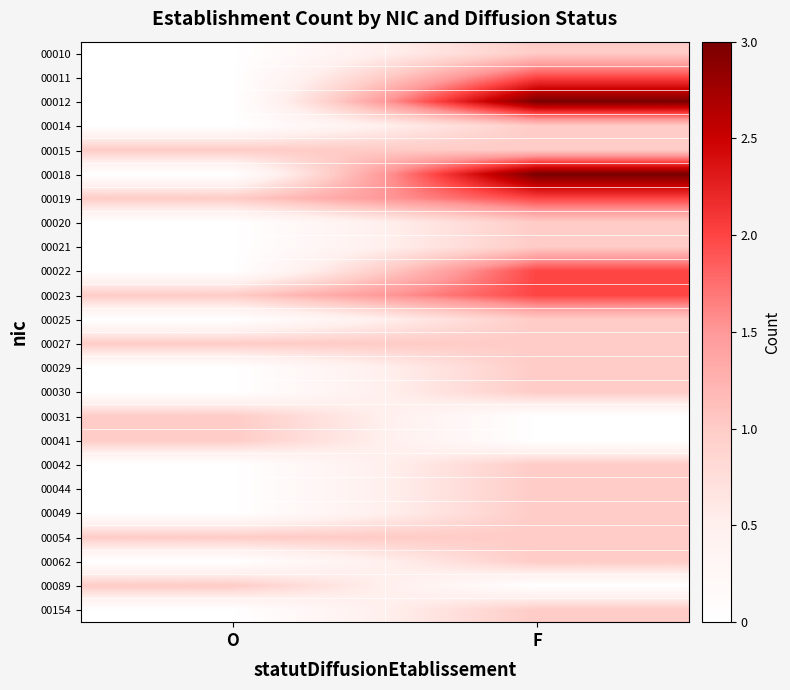

What is the total value across all series at F?

29